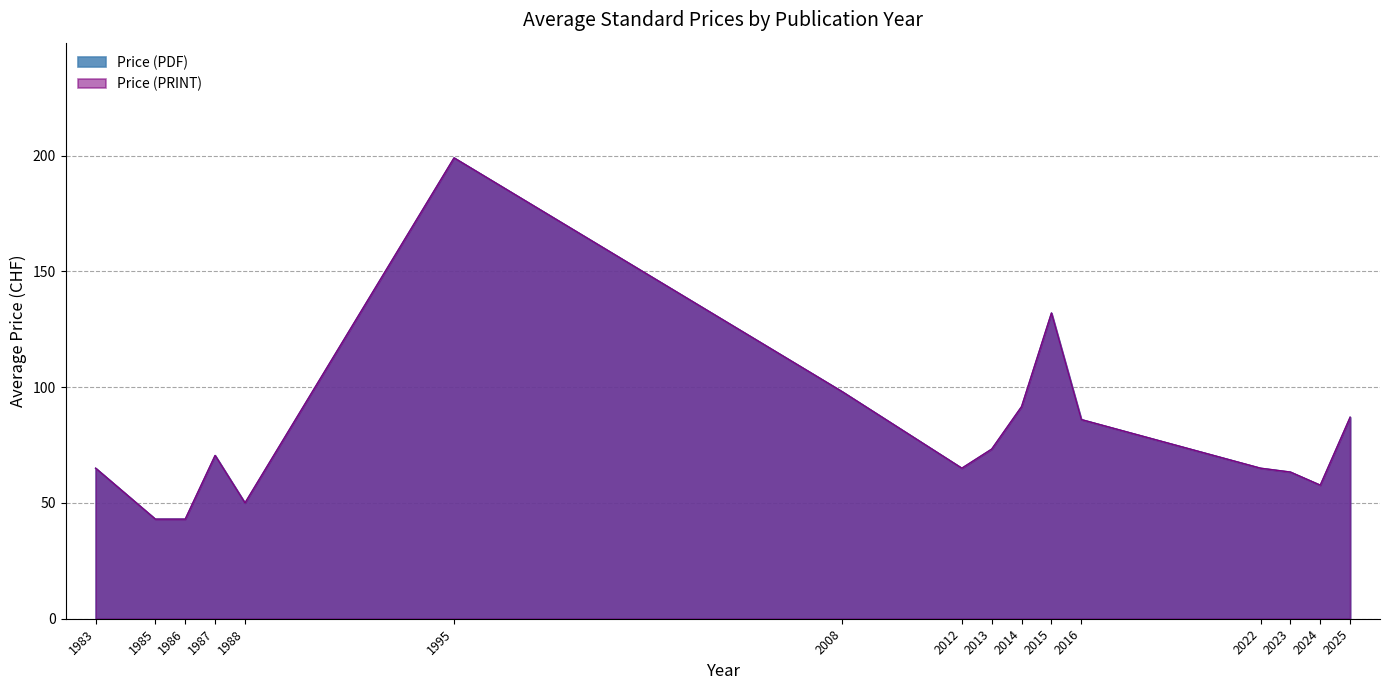

Does the chart have visible grid lines?

Yes